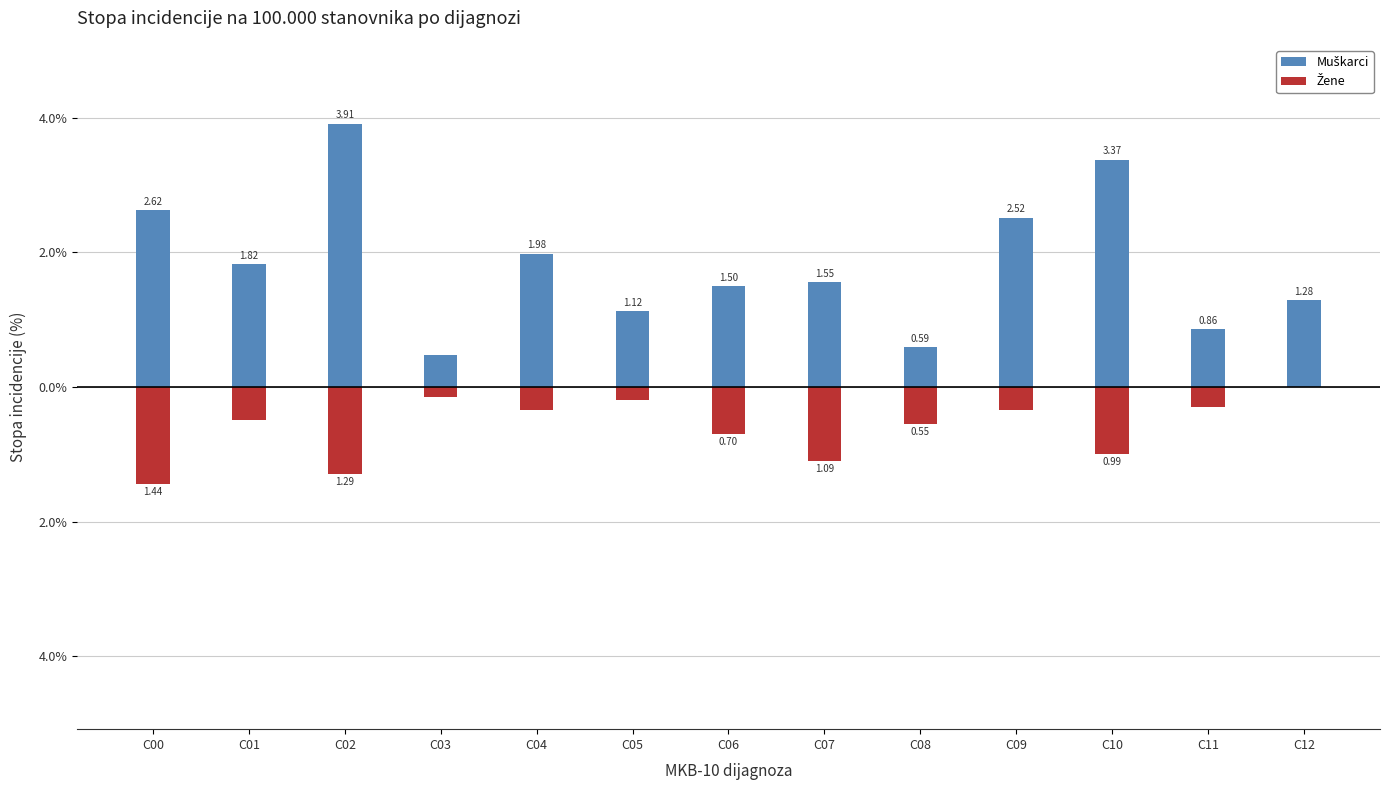

Are the bars grouped side by side (vs. stacked)?

Yes